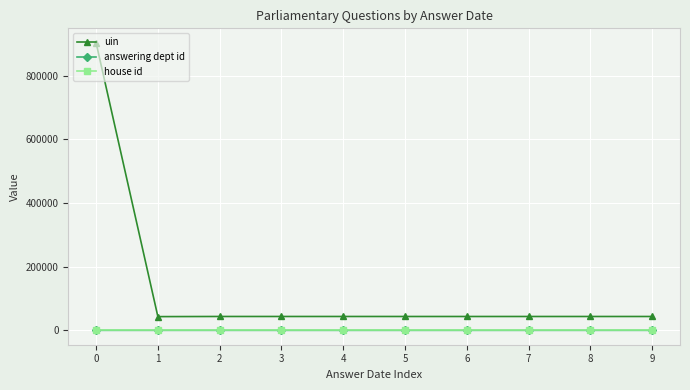

Does the chart display data point markers on the line(s)?

Yes